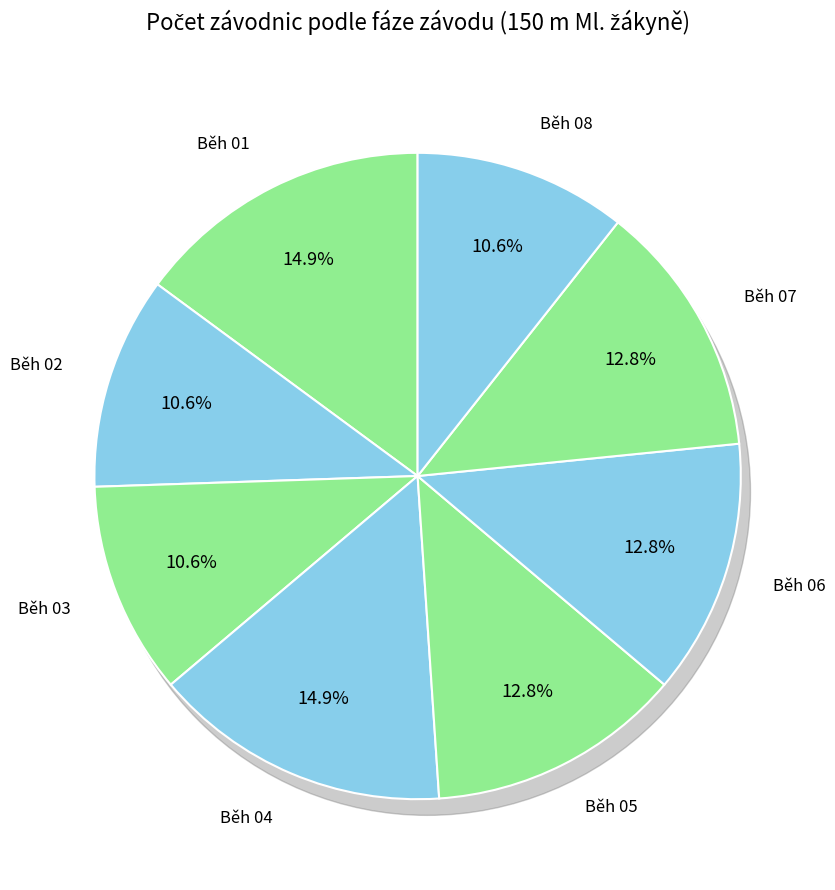

Is there any slice that represents more than half of the pie?

No